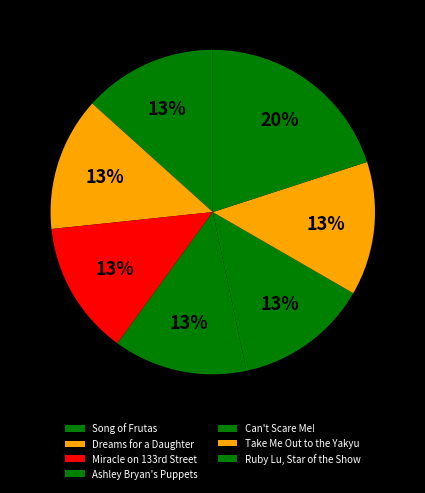

What is the ratio of the value at Ashley Bryan's Puppets to the value at Take Me Out to the Yakyu?

1.0